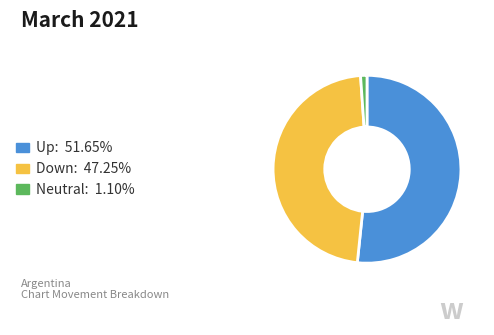

Is there any slice that represents more than half of the pie?

Yes